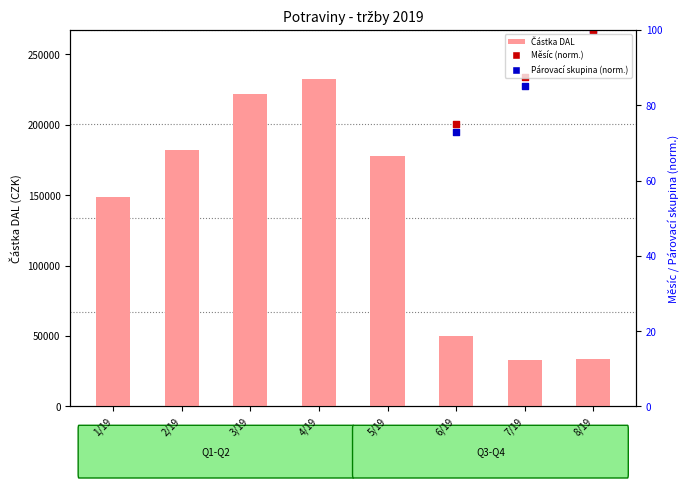

What is the total value across all series at 3/19?

221637.2